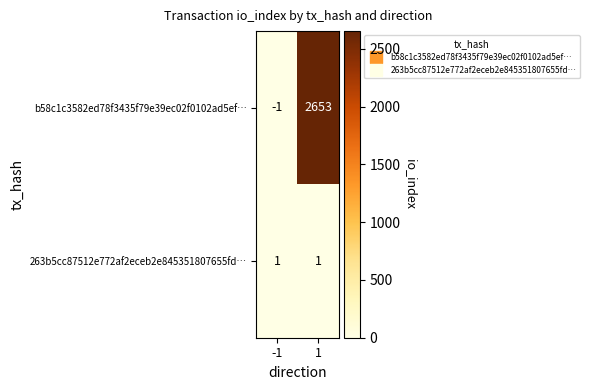

Count the number of categories in the chart.

2